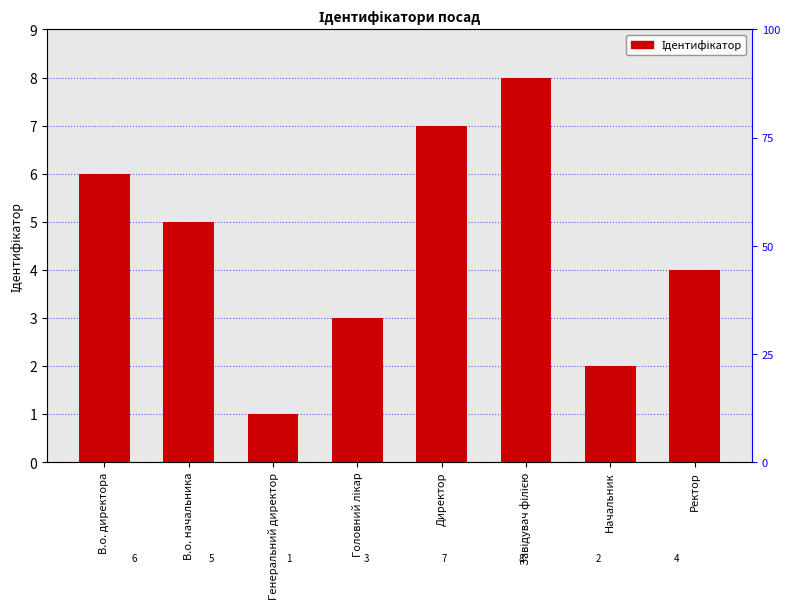

Reading right to left, extract all data points from this chart.

Ректор=4	Начальник=2	Завідувач філією=8	Директор=7	Головний лікар=3	Генеральний директор=1	В.о. начальника=5	В.о. директора=6